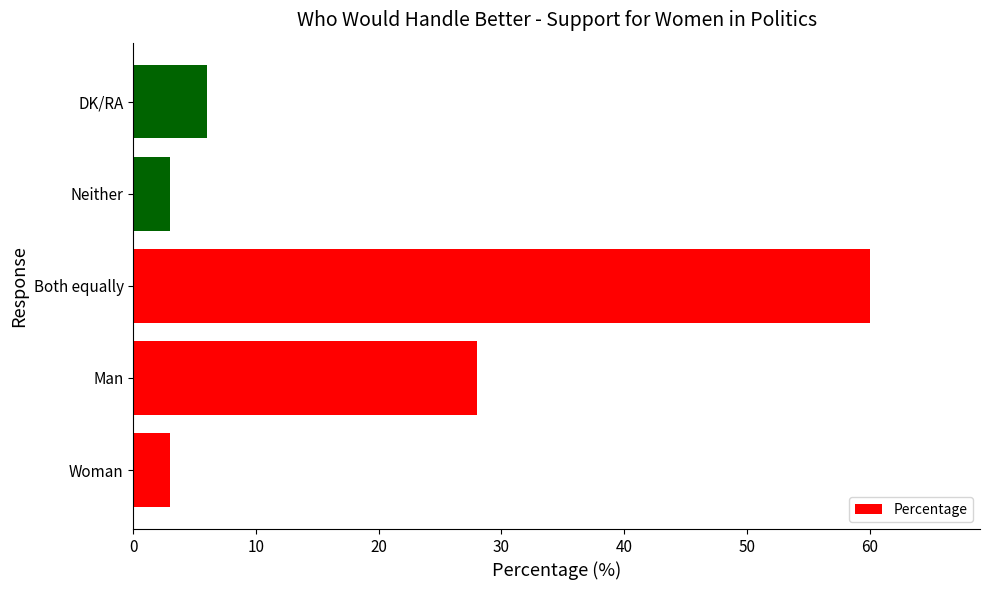

What is the approximate value at Neither?

3